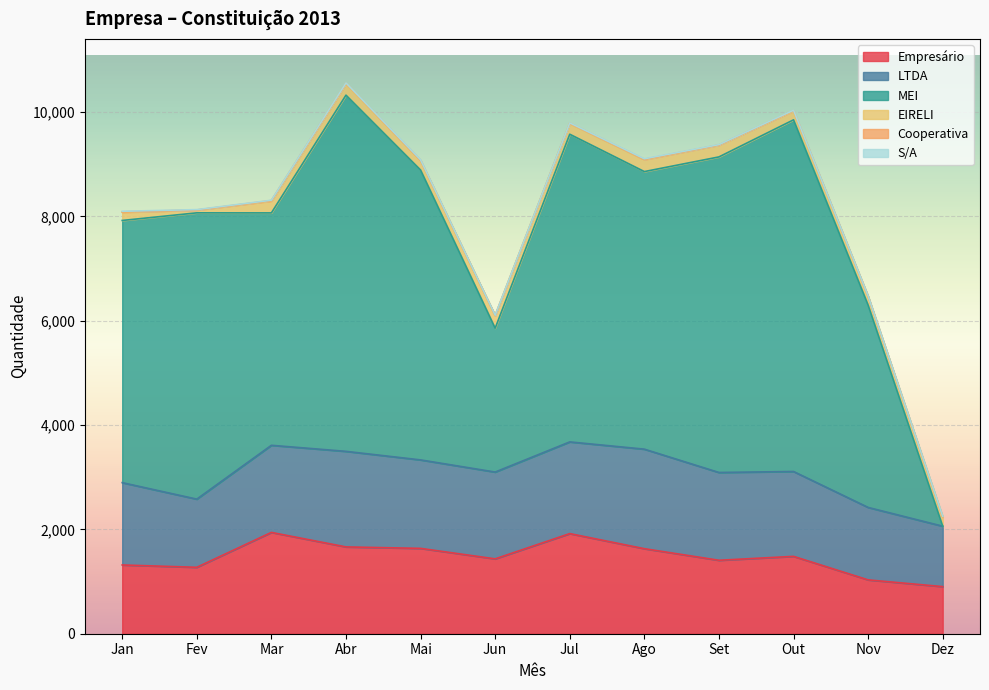

What is the label of the 10th point from the left?

Out